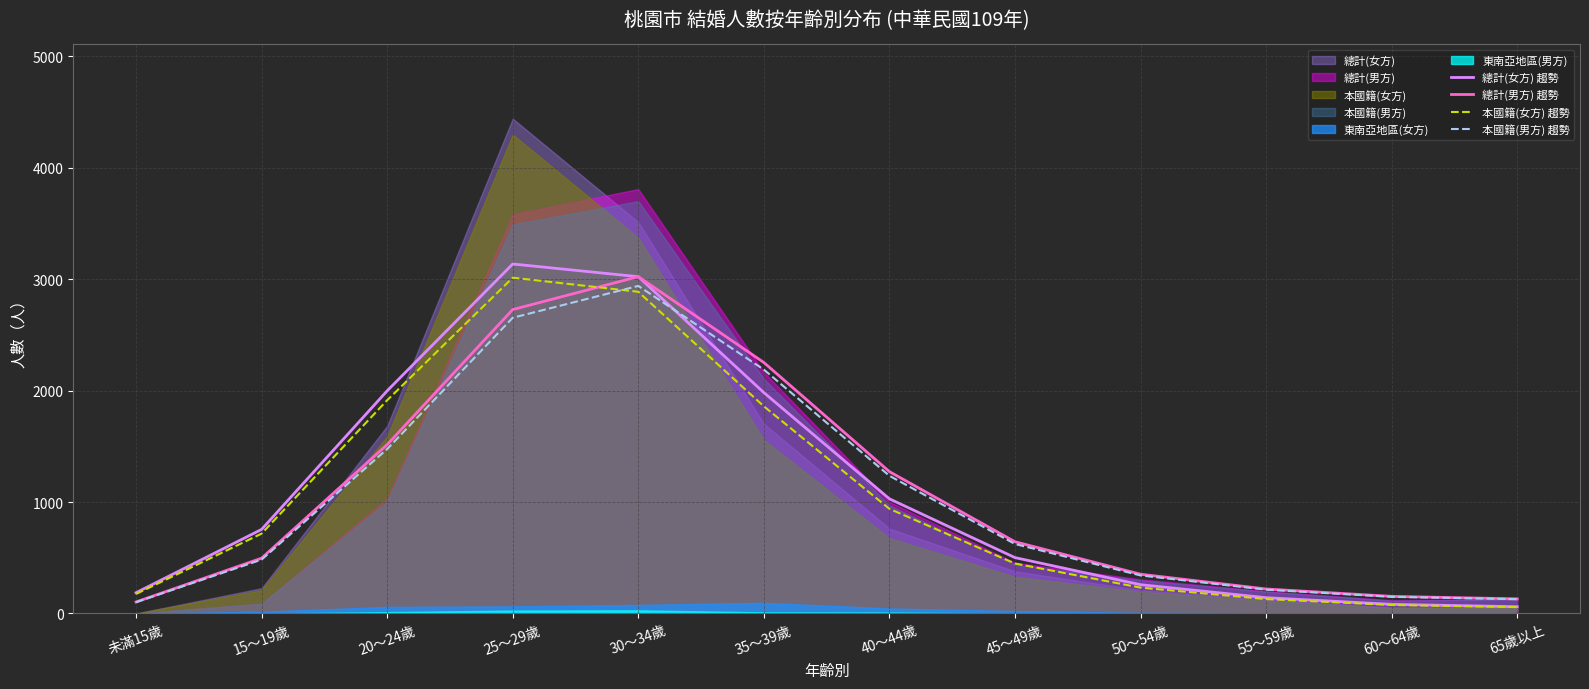

What is the total value across all series at 50～54歲?

1183.7